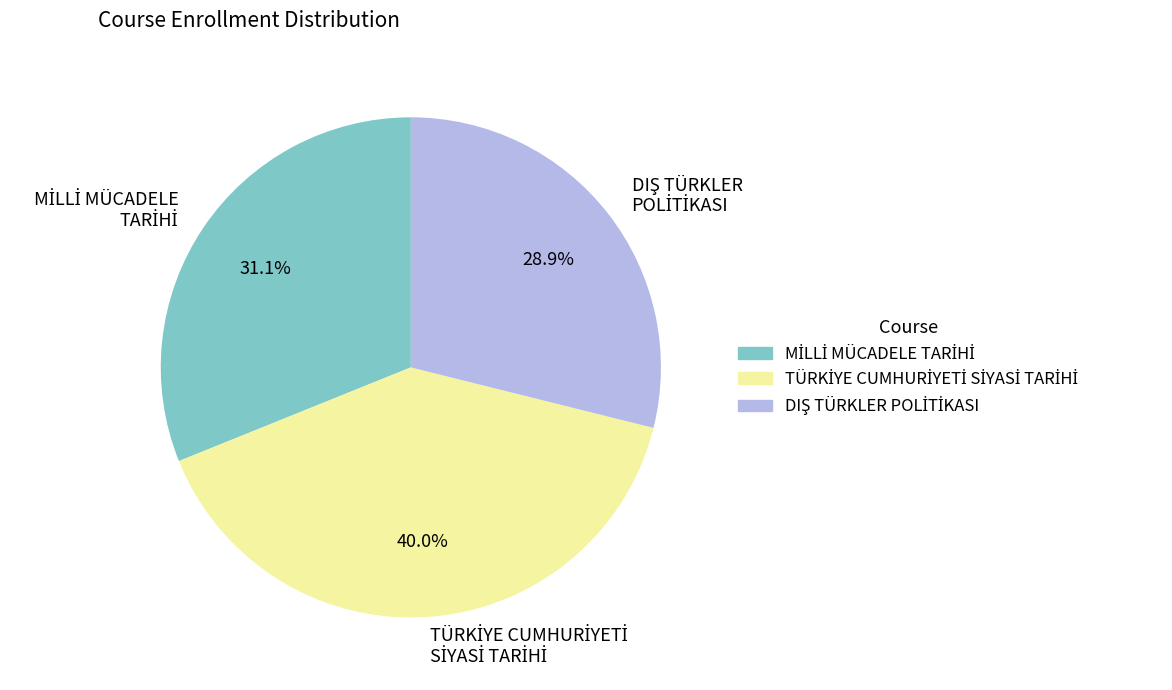

Is there any slice that represents more than half of the pie?

No